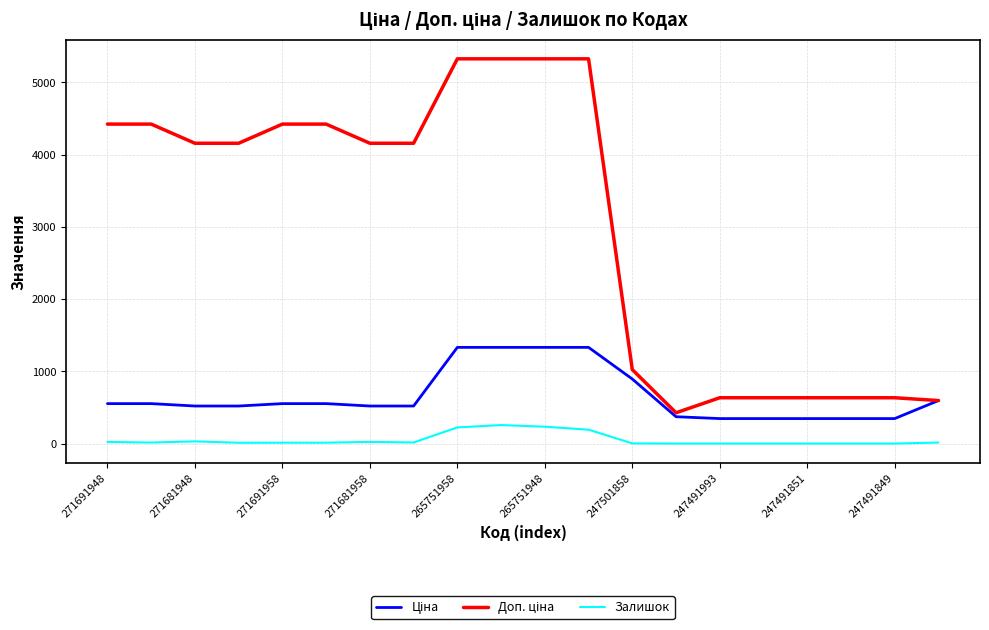

What is the maximum value shown in the chart?

5324.9